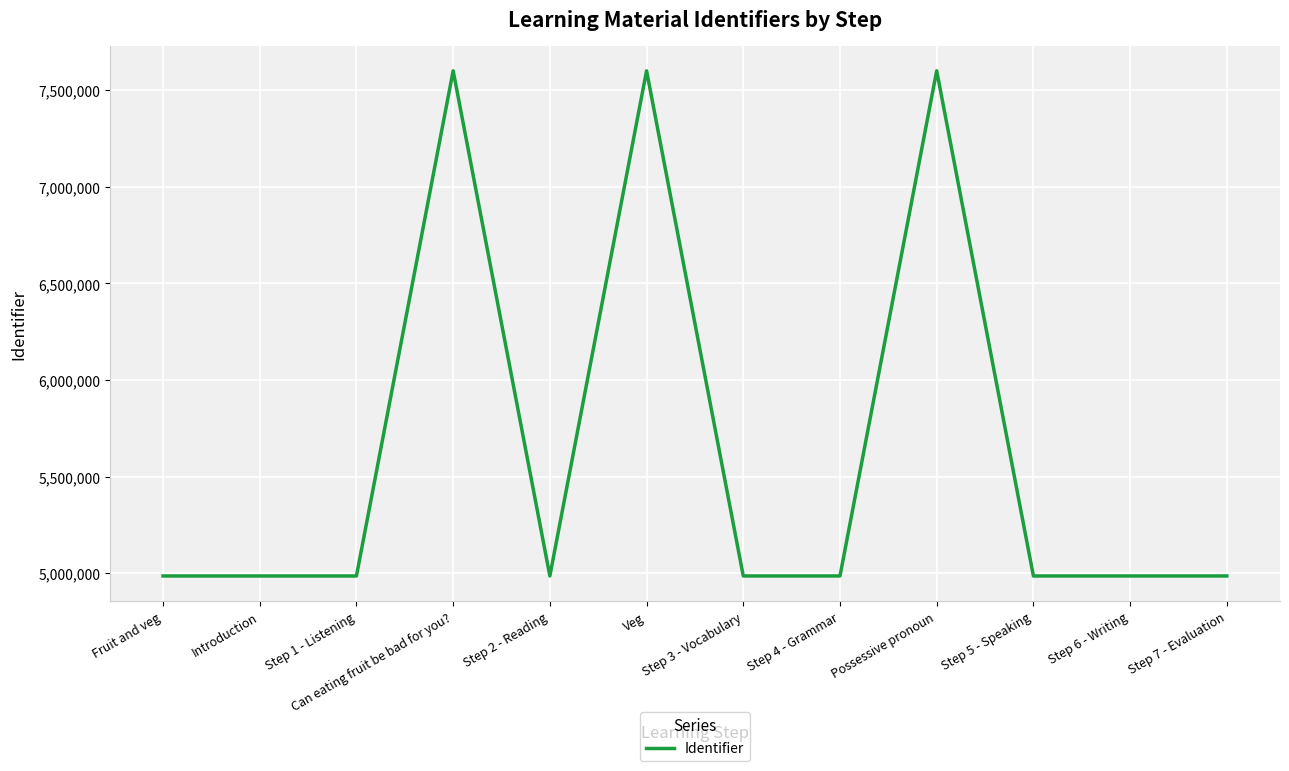

What is the smallest value displayed?

4985049